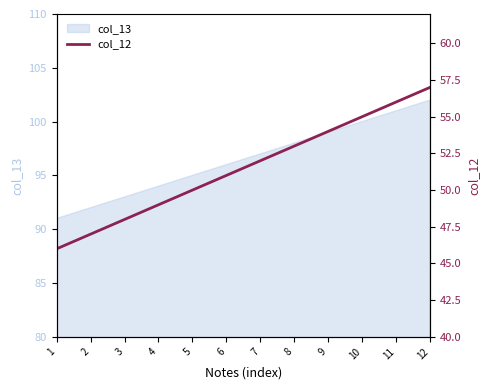

Rank the categories by value from lowest to highest.

1, 2, 3, 4, 5, 6, 7, 8, 9, 10, 11, 12